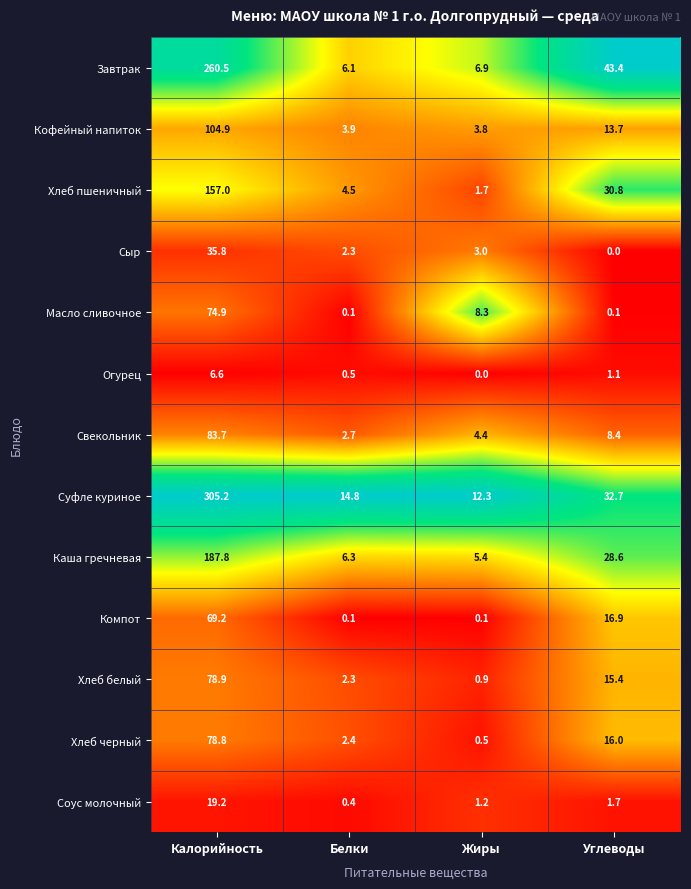

What is the difference between the second highest and minimum values in the Хлеб белый series?

14.5